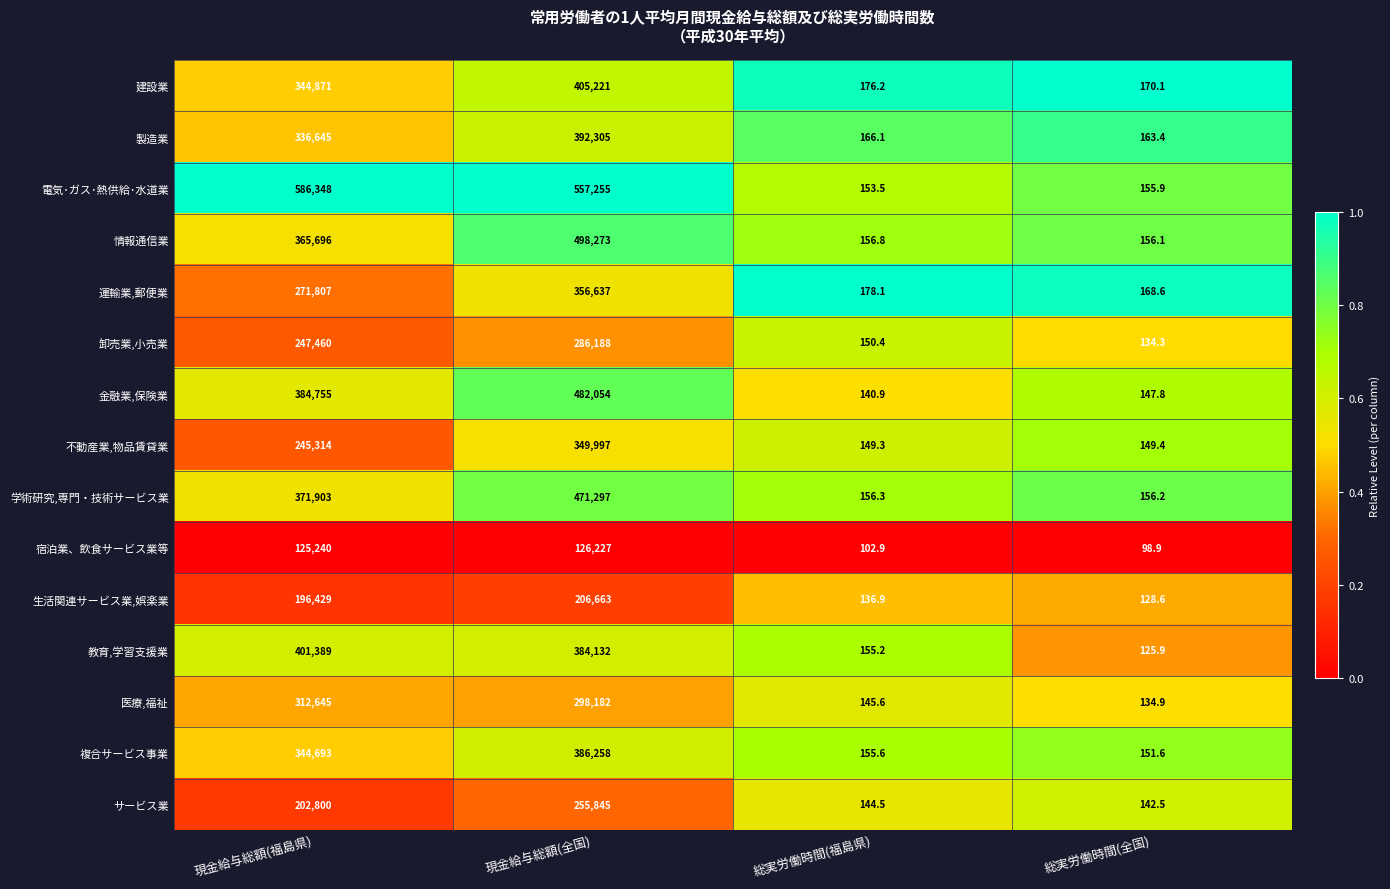

Which series changed the most between 現金給与総額(福島県) and 現金給与総額(全国)?

情報通信業